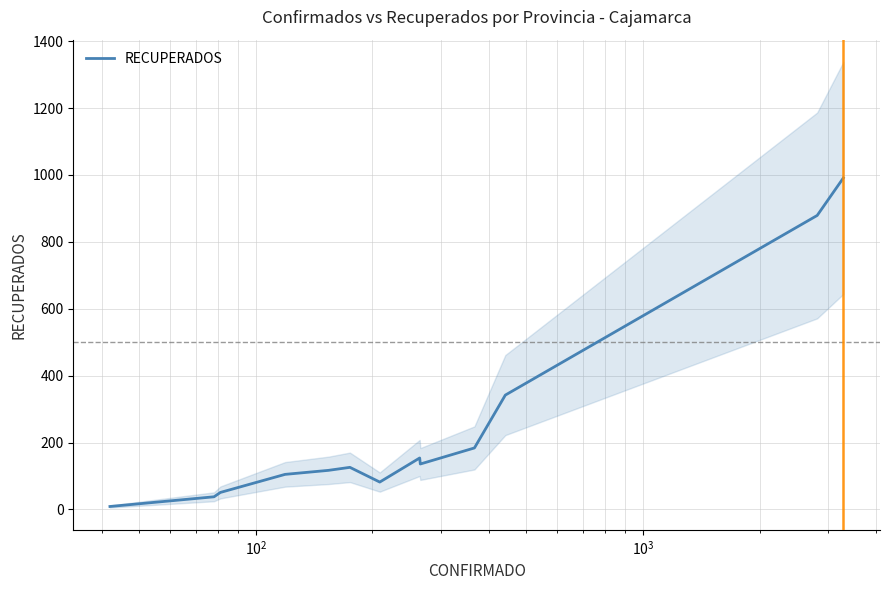

What is the maximum value for RECUPERADOS?

991